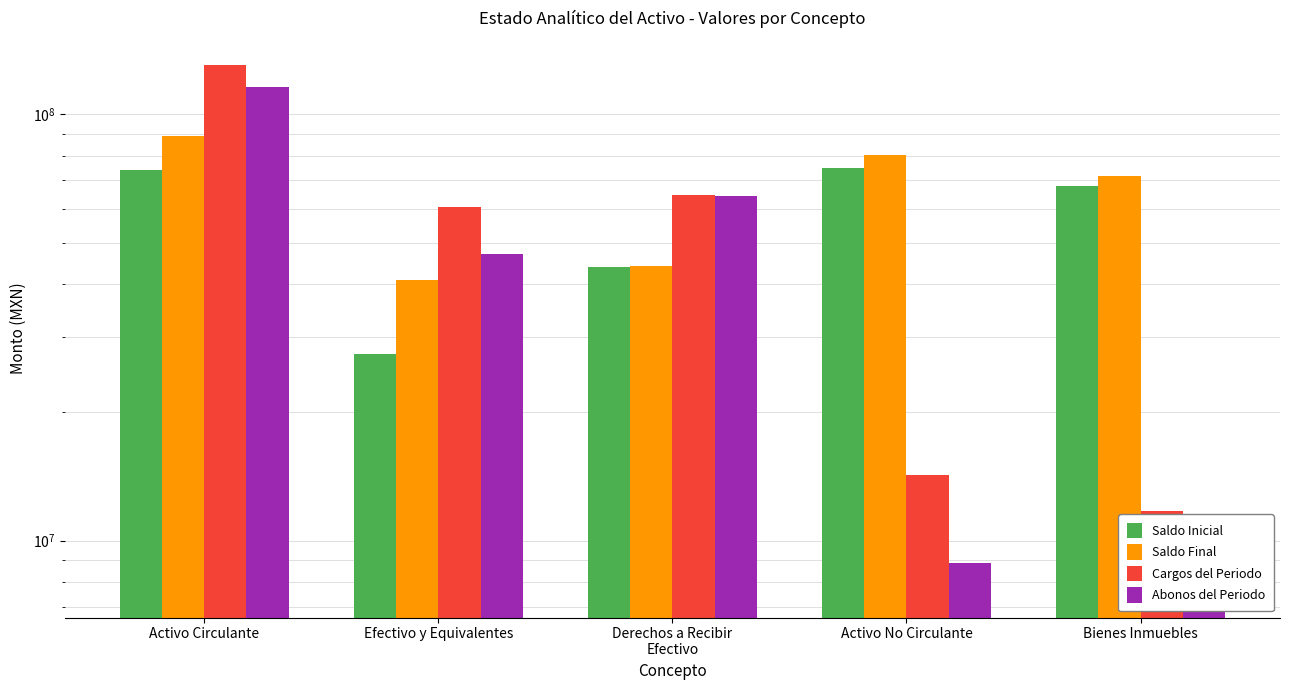

Rank the series by their maximum value, from lowest to highest.

Saldo Inicial, Saldo Final, Abonos del Periodo, Cargos del Periodo